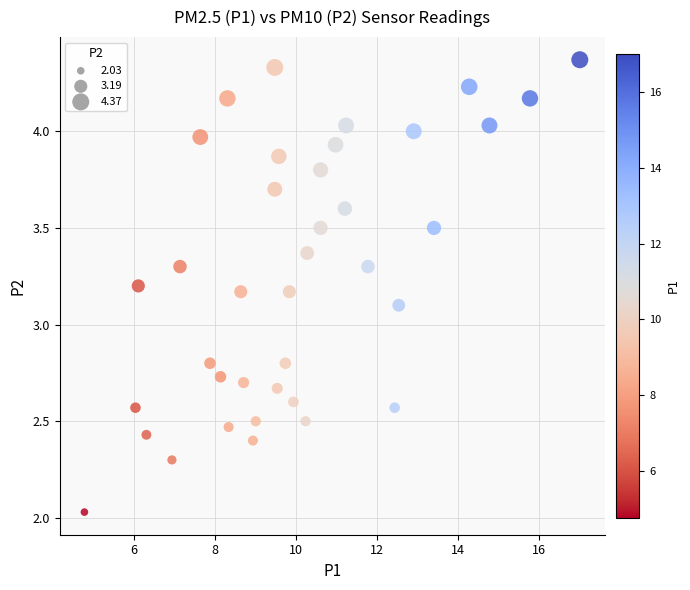

What Y value in the scatter plot is closest to 3?

3.1